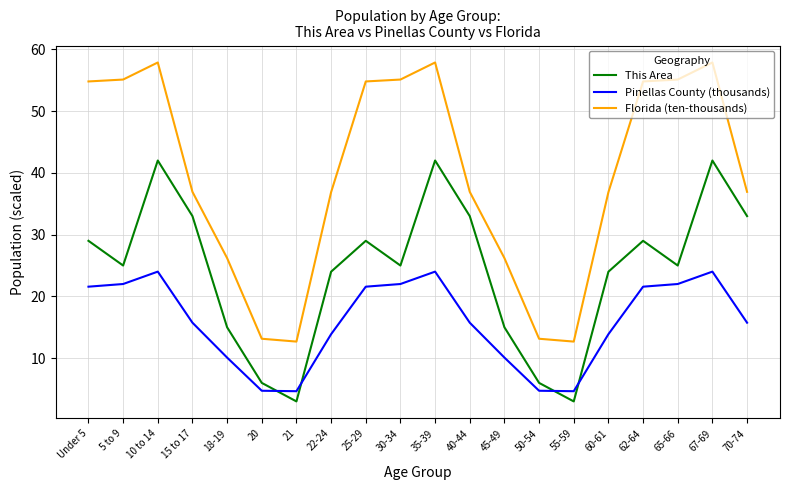

The value of Florida (ten-thousands) at 18-19 is 12.9. True or false?

False